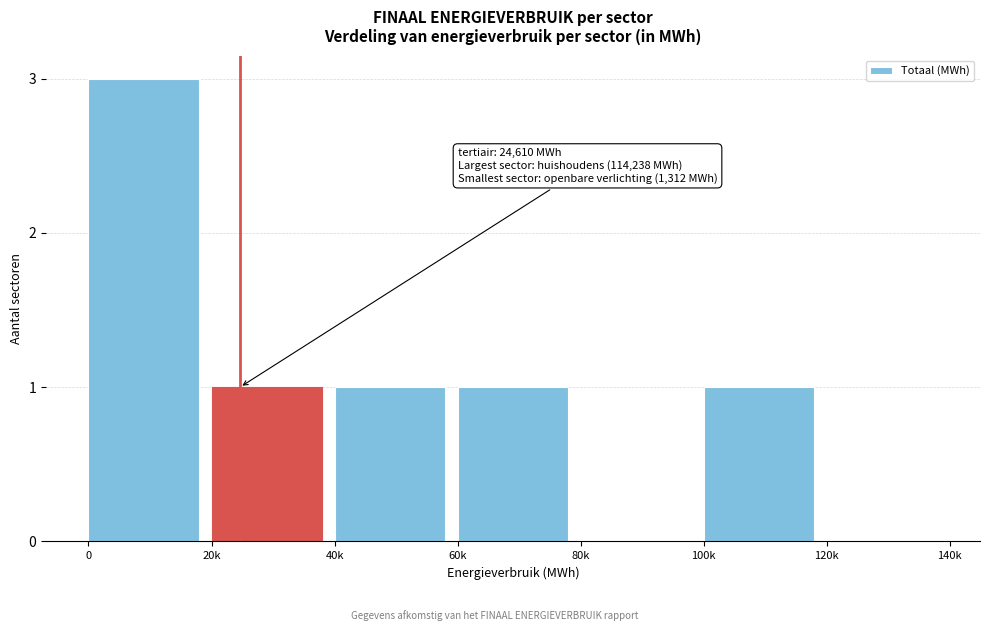

Reading right to left, transcribe all the data shown in this chart.

120k=0	100k=1	80k=0	60k=1	40k=1	20k=1	0=3